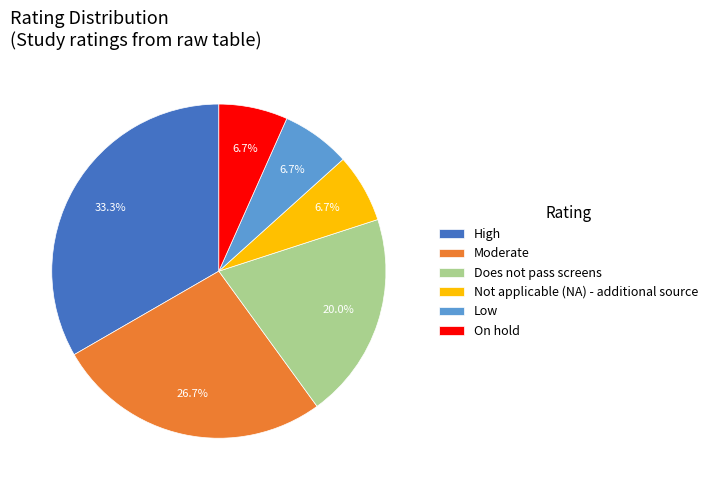

What percentage is NOT represented by Moderate?

73.3%